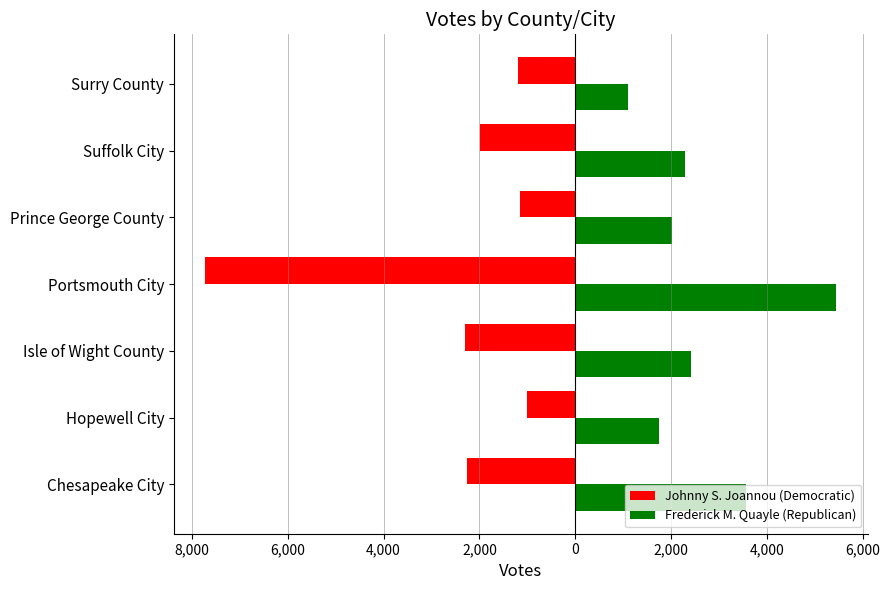

What are all the series names shown in the legend?

Johnny S. Joannou (Democratic), Frederick M. Quayle (Republican)